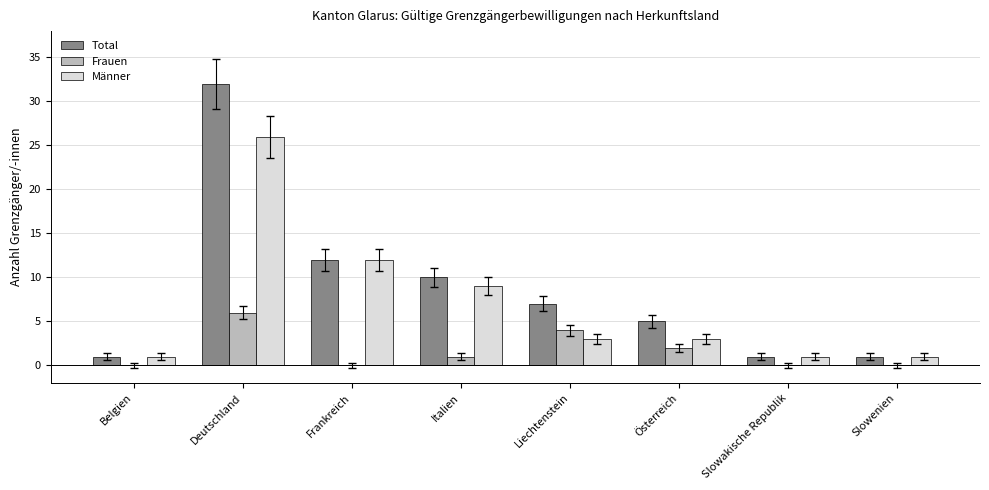

The Frauen series shows 0 at Belgien. True or false?

True